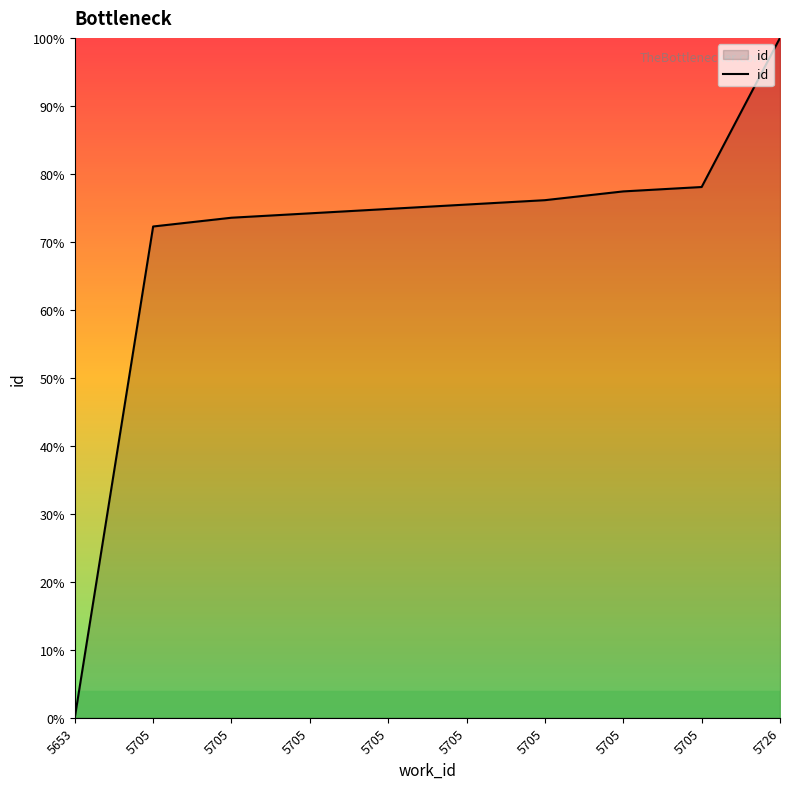

Is this an area chart (filled region under the line)?

Yes